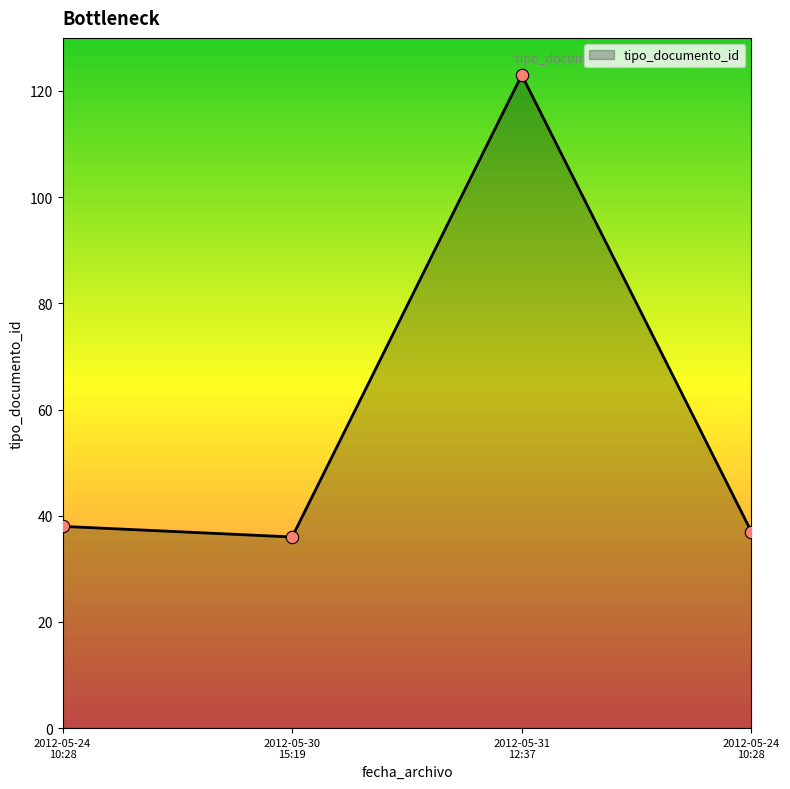

Is this an area chart (filled region under the line)?

Yes